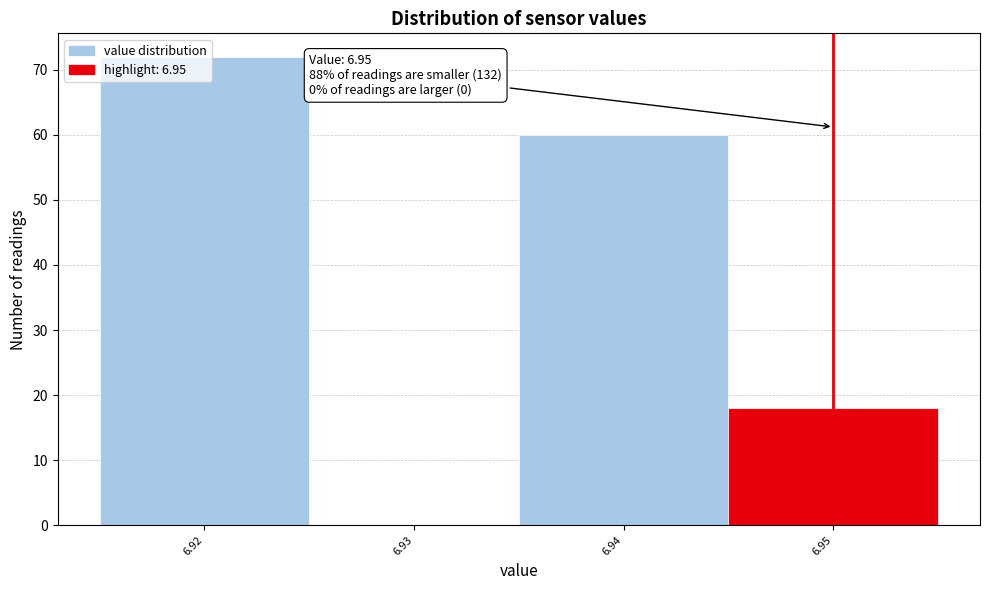

Which range on the x-axis has the tallest bar?

6.915 to 6.925